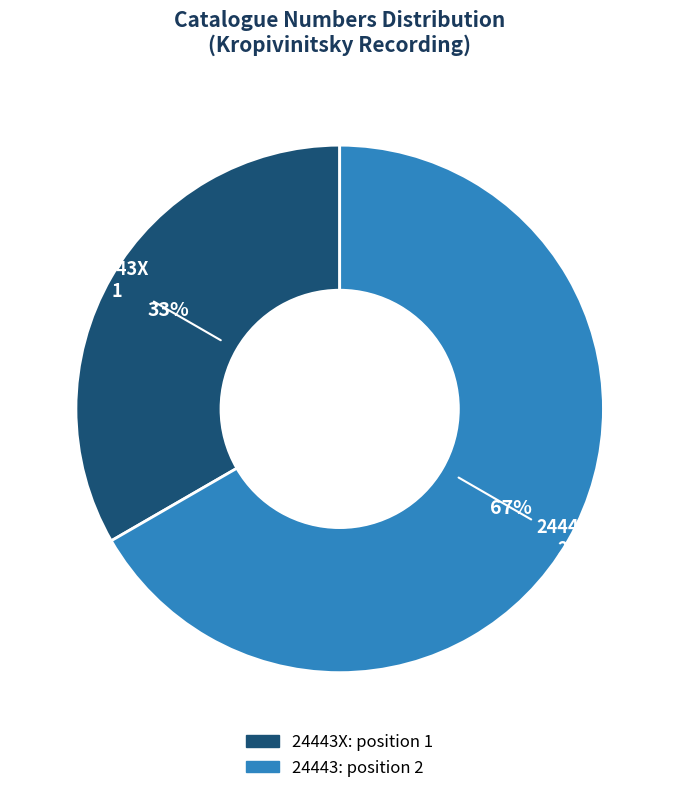

To the nearest percent, what is the combined percentage of 24443X and 24443?

100%